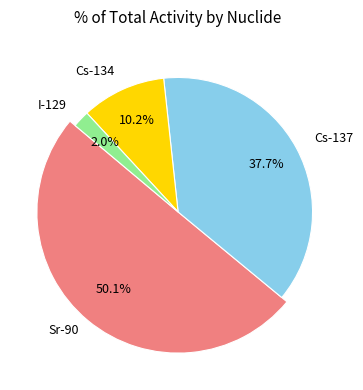

Which slice is the smallest?

I-129